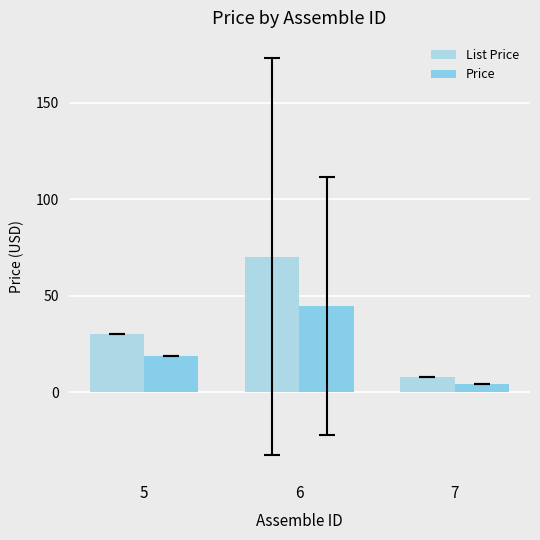

Reading right to left, what are all the values shown in this chart?

List Price: 7=7.9	6=70.4	5=30.4
Price: 7=4.3	6=44.7	5=18.8